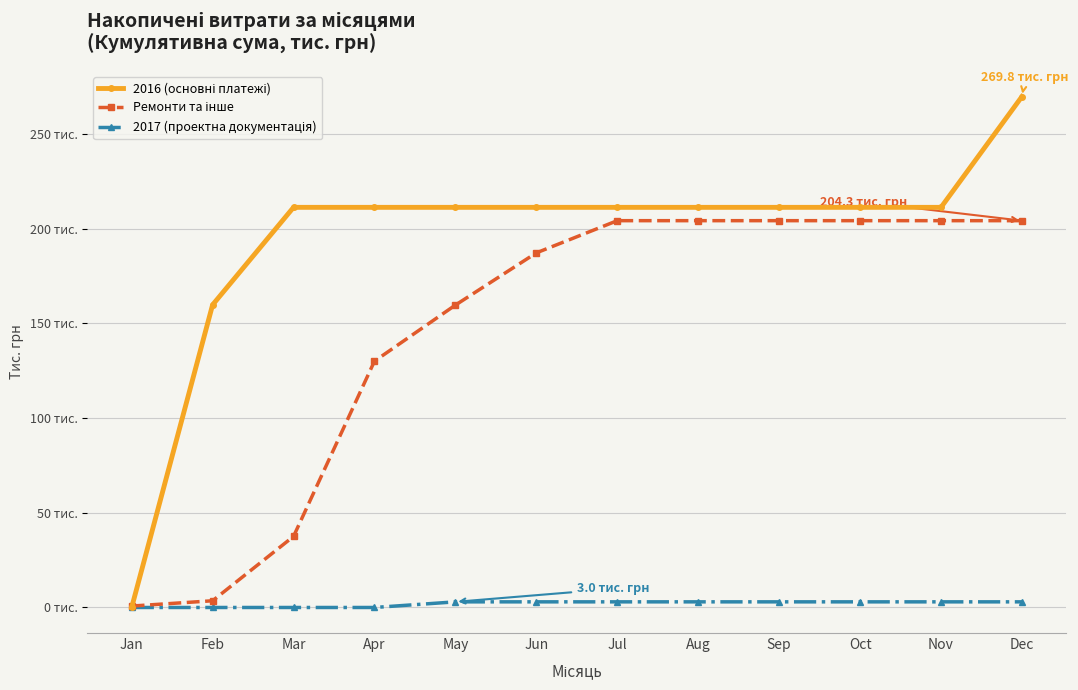

What is the sum of the Ремонти та інше values at Apr and Nov?

334.4